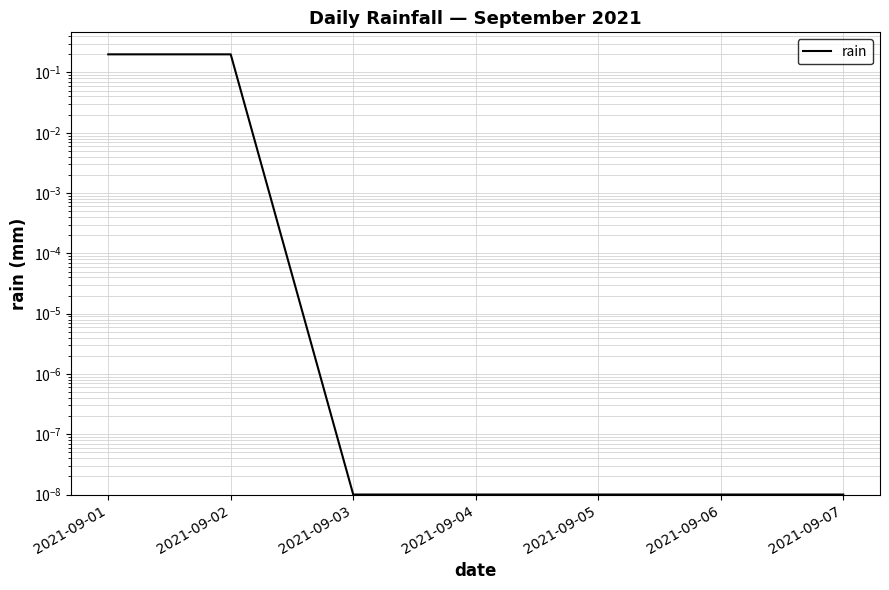

How many lines are shown in the chart?

1